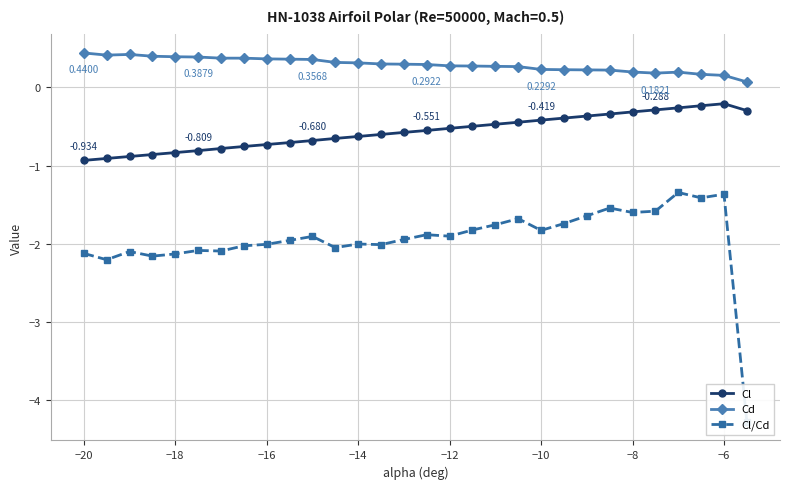

What is the difference between the maximum and minimum values in the Cl/Cd series?

2.9